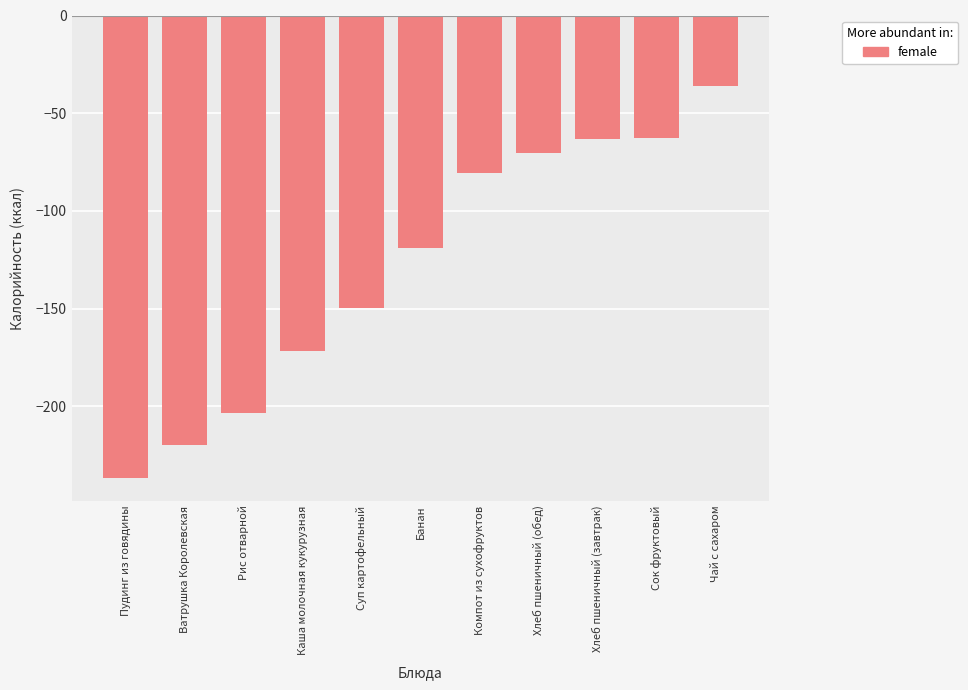

Between Хлеб пшеничный (обед) and Компот из сухофруктов, which is larger?

Хлеб пшеничный (обед)